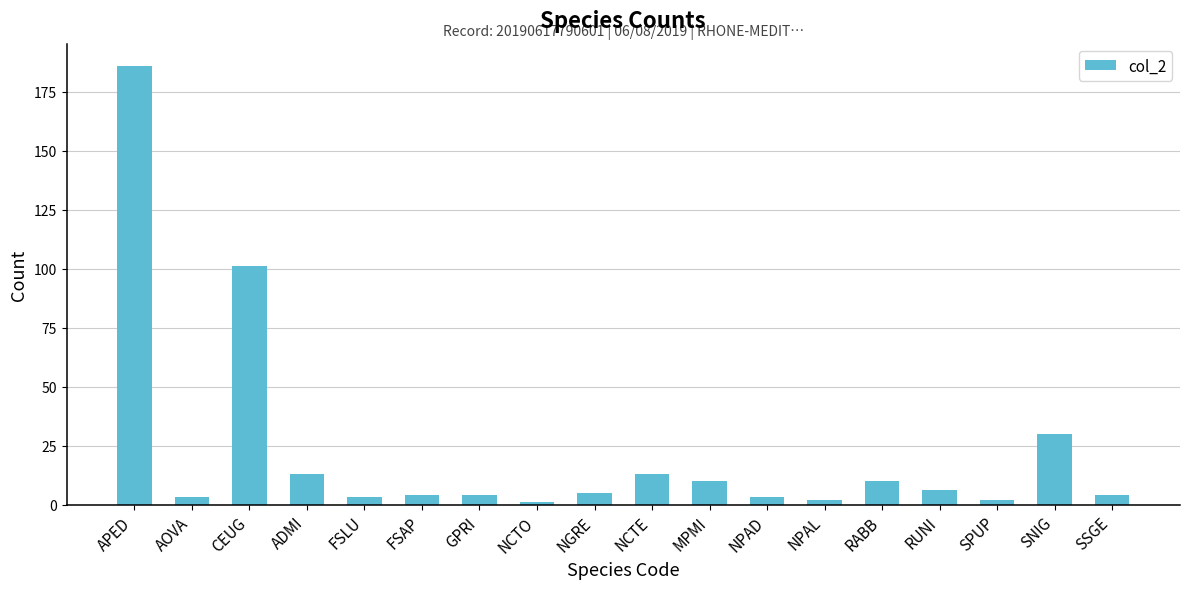

What is the greatest value displayed?

186